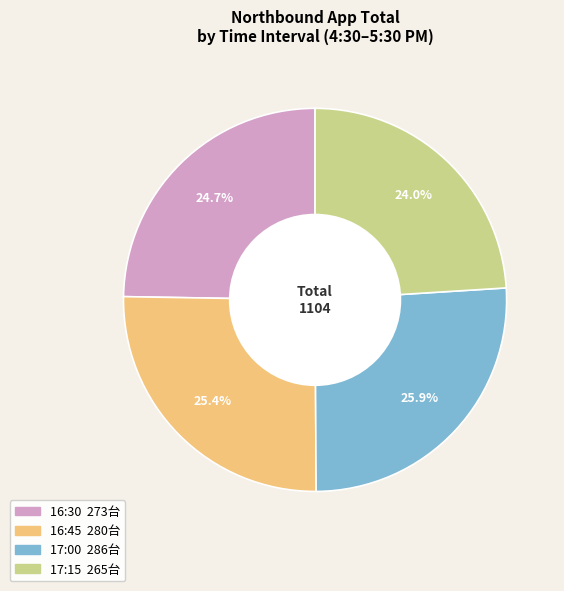

What portion of the pie excludes 16:30?

75.3%